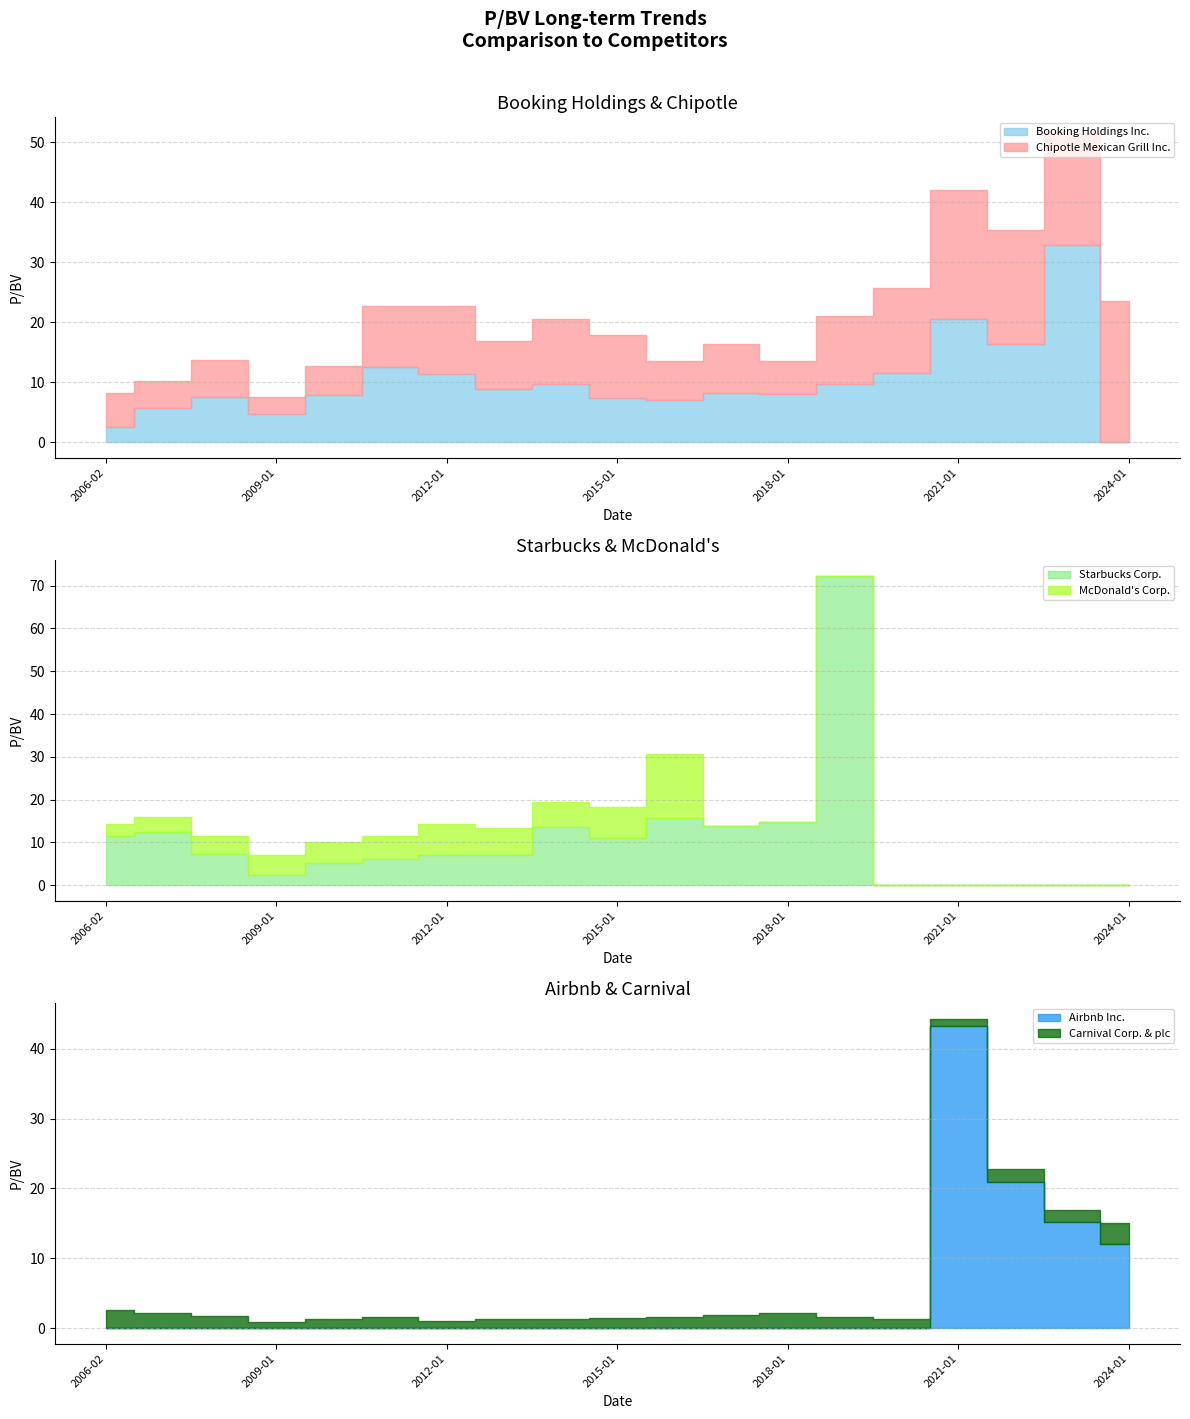

How many lines are shown in the chart?

6